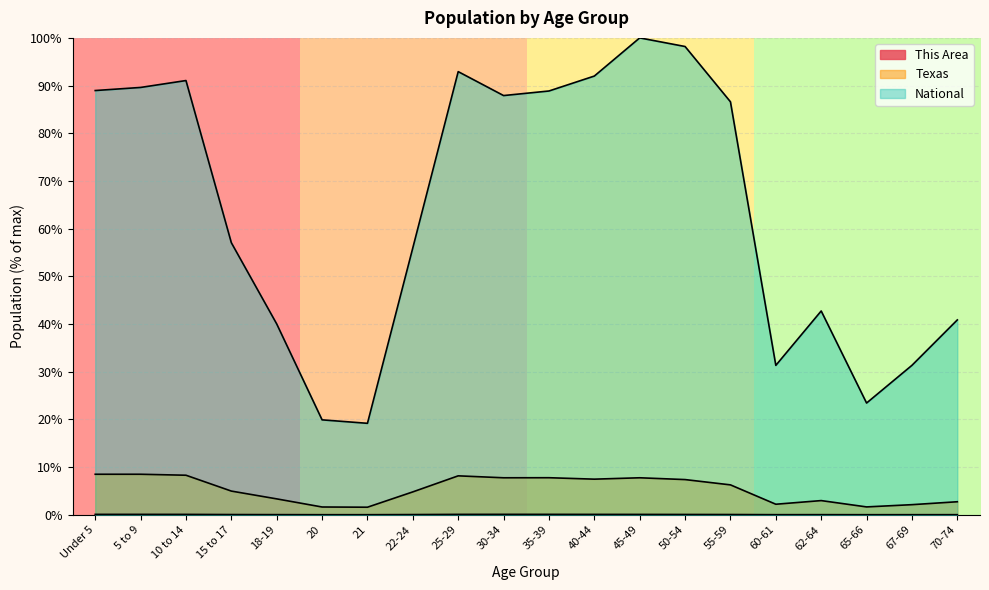

What is the approximate value of National at 40-44?

92.0